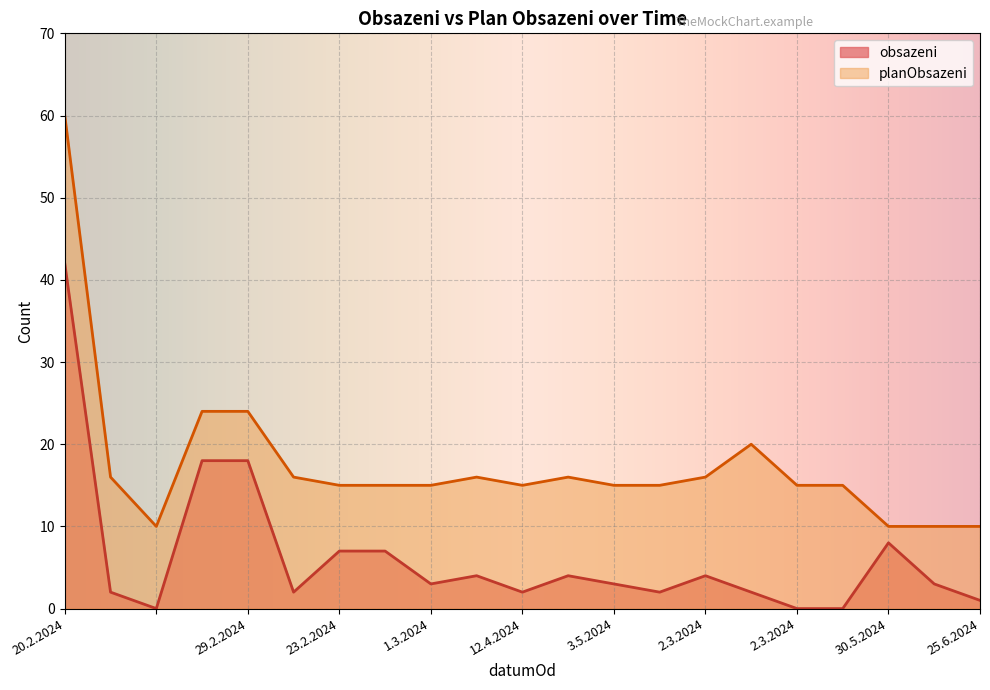

True or false: obsazeni has more than 2 points higher than both neighbors.

True